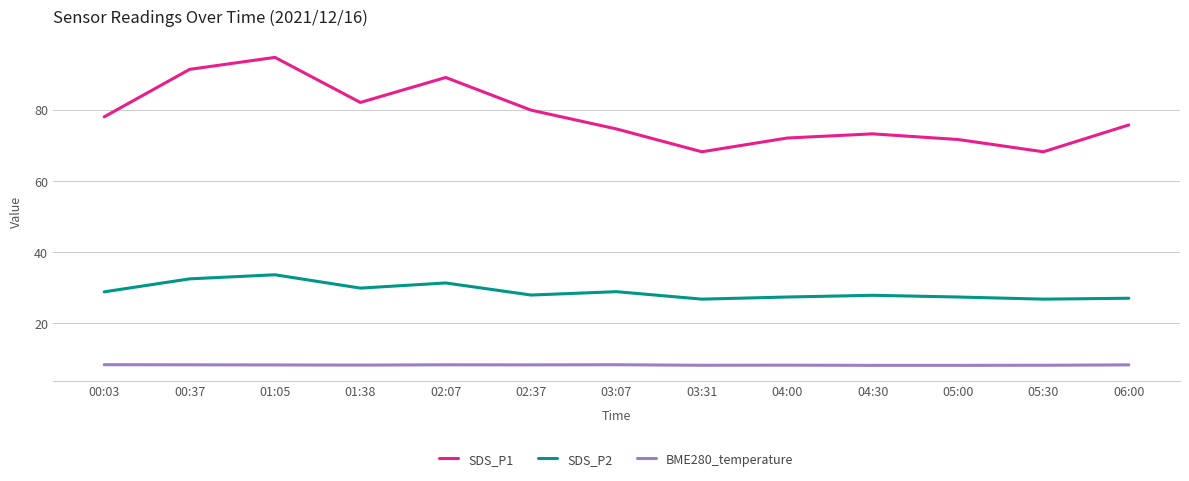

Count the number of data series in this chart.

3